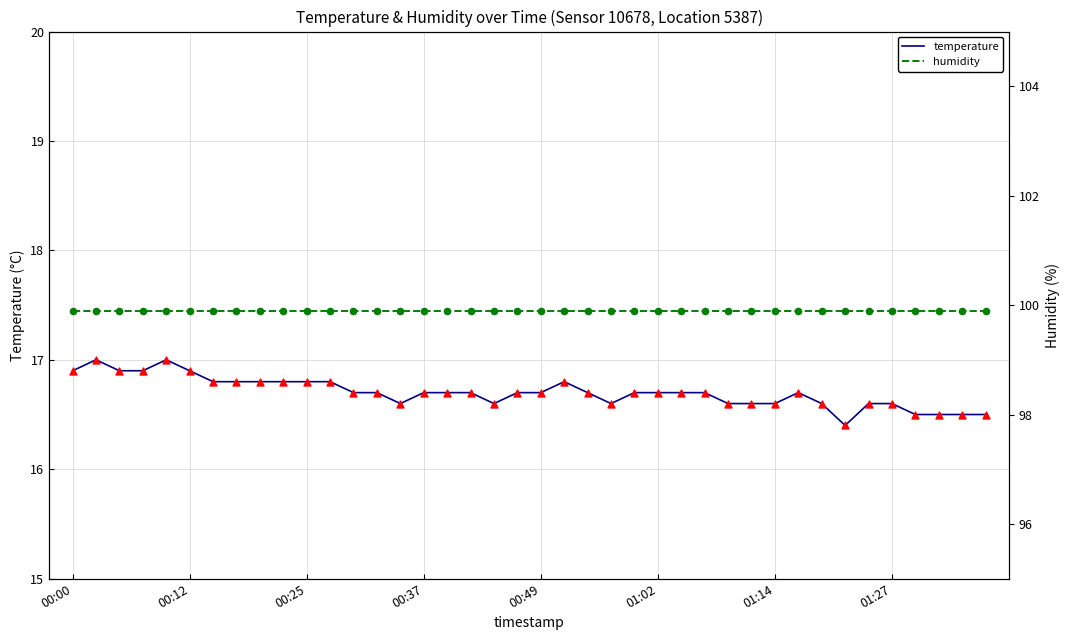

Is the value of humidity at 29 greater than the value of humidity pts at 01:27?

No